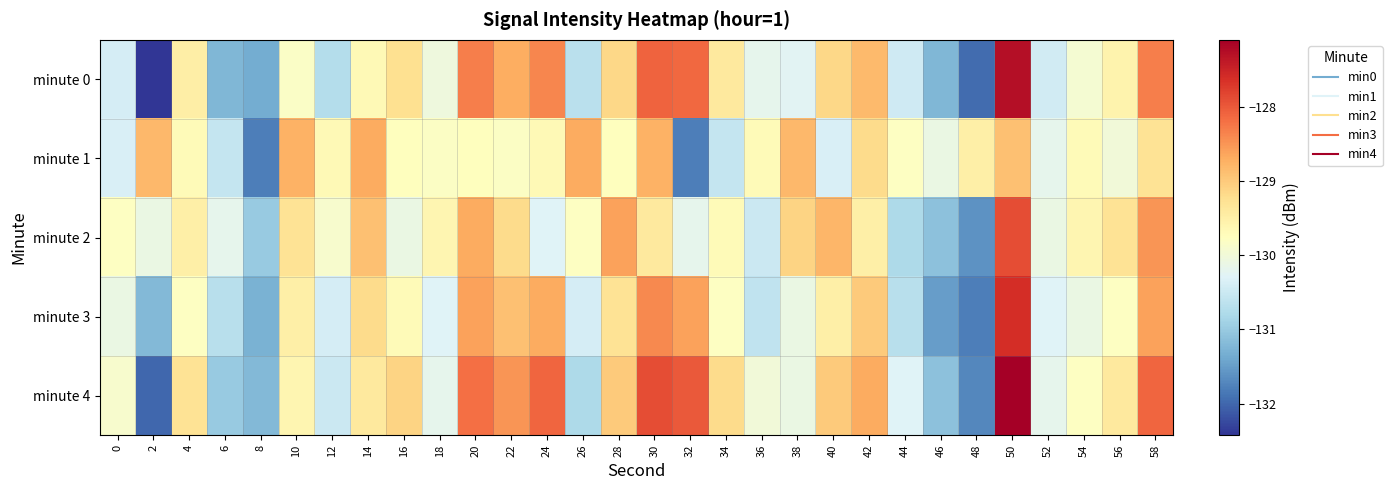

At which category is the sum across all series the highest?

50